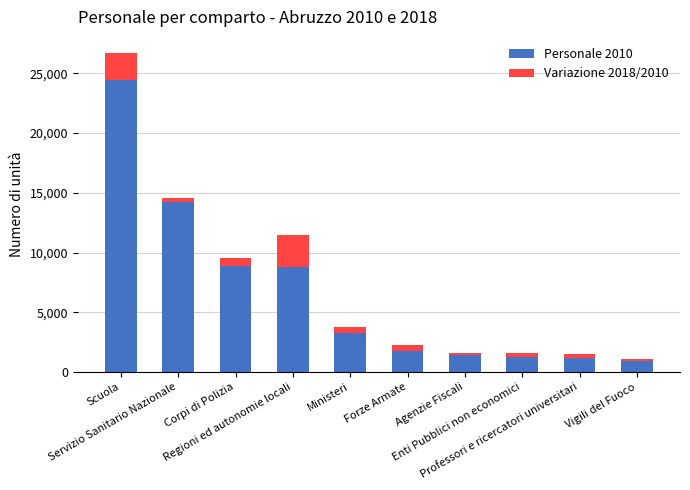

What is the highest value of the Personale 2010 series?

24448